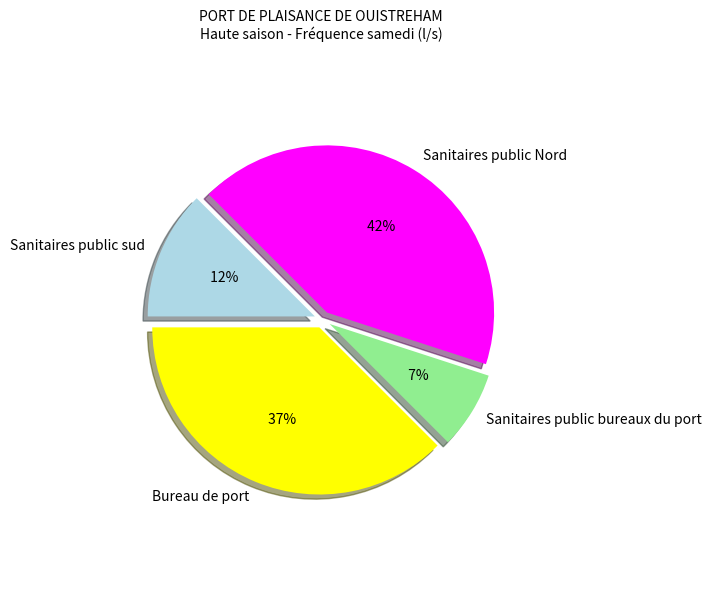

Do Bureau de port and Sanitaires public Nord together represent more than half of the pie?

Yes